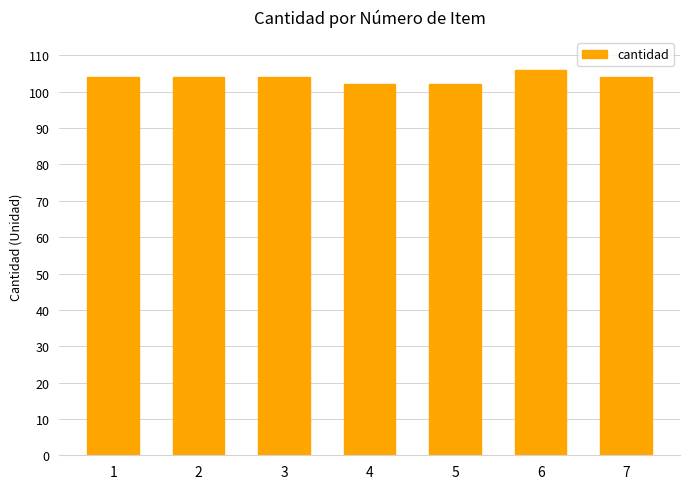

What is the average value?

104